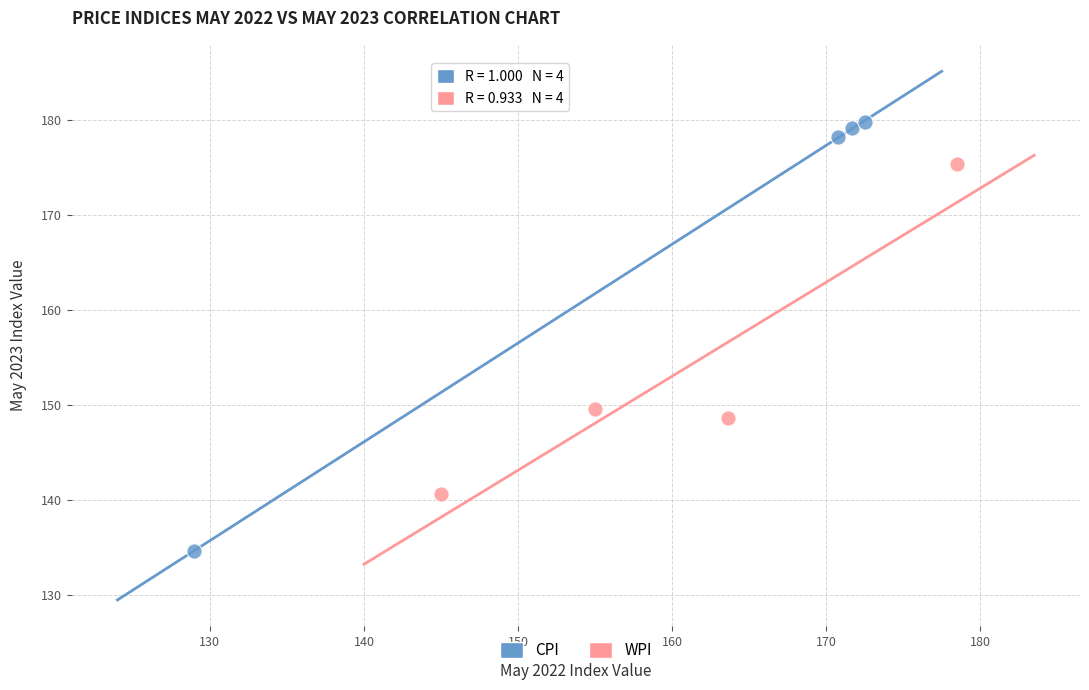

Which series has the largest Y range (max minus min)?

CPI